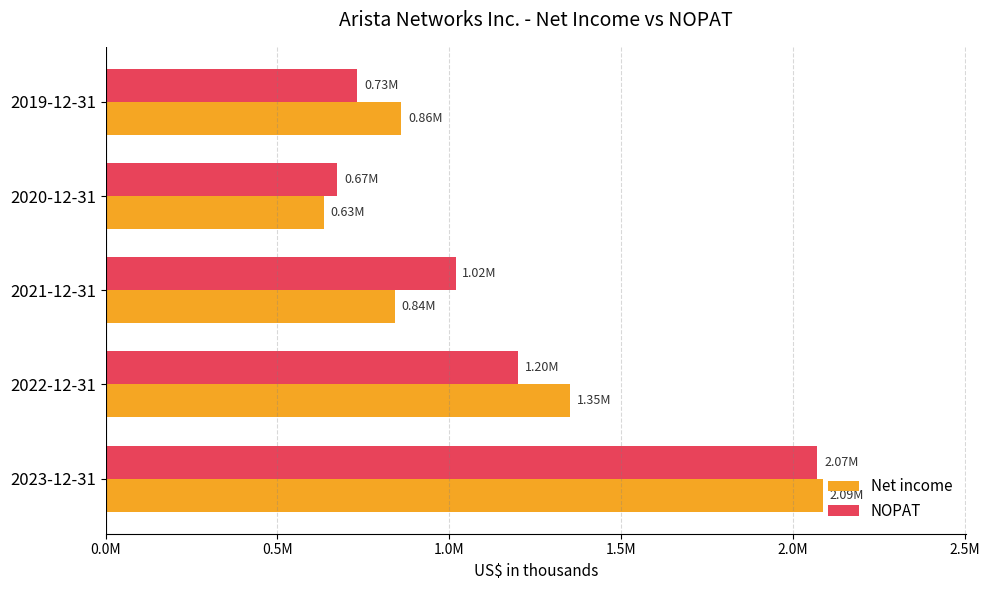

Which category has the highest value in the Net income series?

2023-12-31